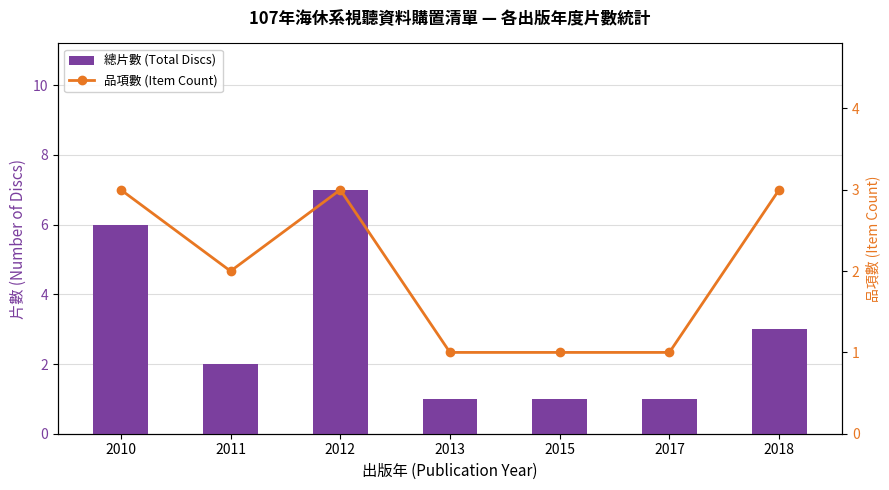

What is the difference between the highest and lowest values at 2010?

3